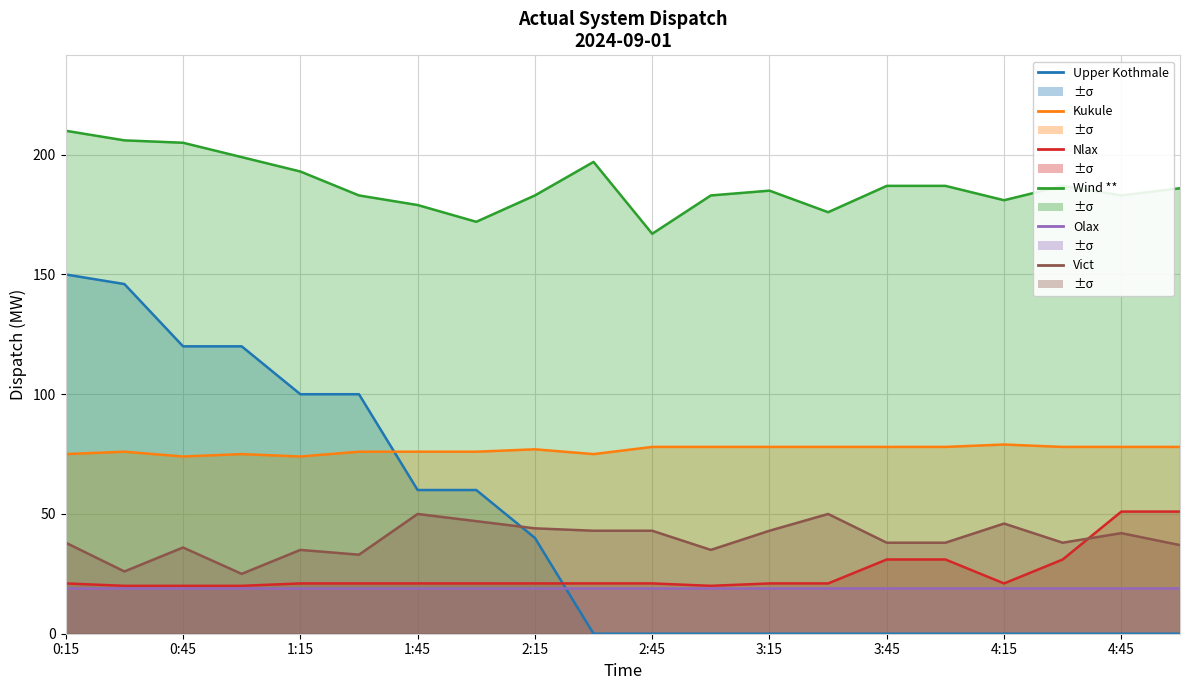

True or false: Upper Kothmale and Vict cross at least once.

True